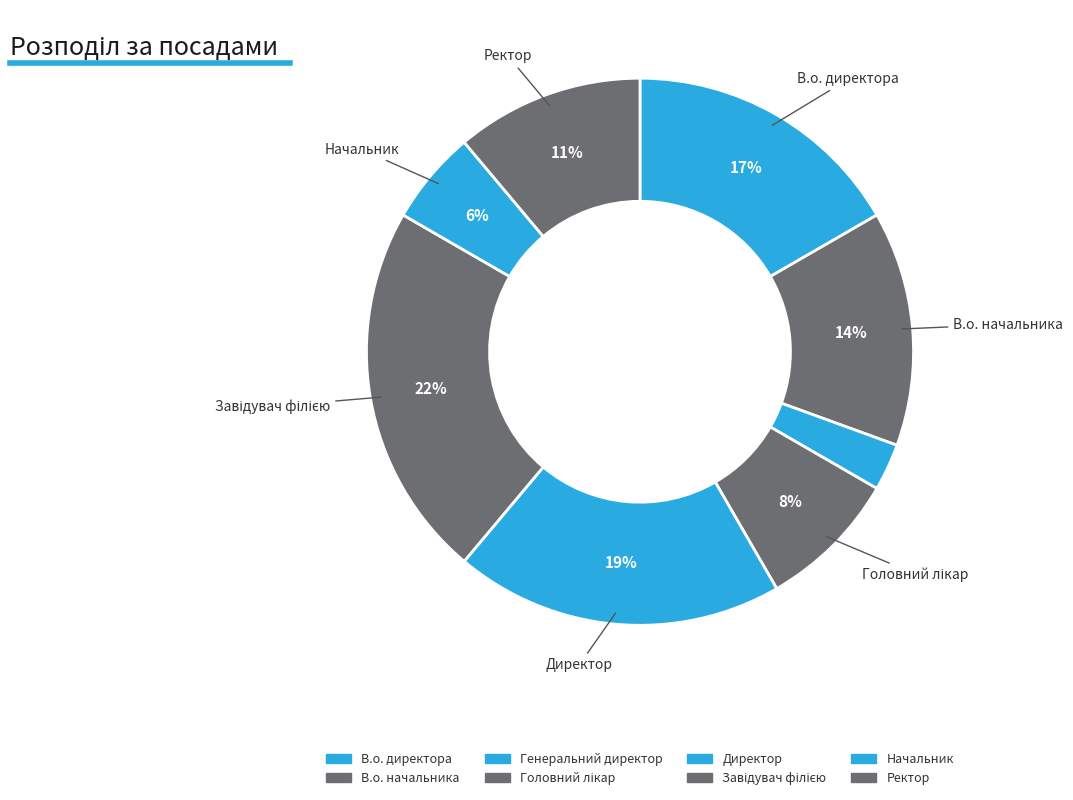

Which category has the smallest portion of the pie?

Генеральний директор